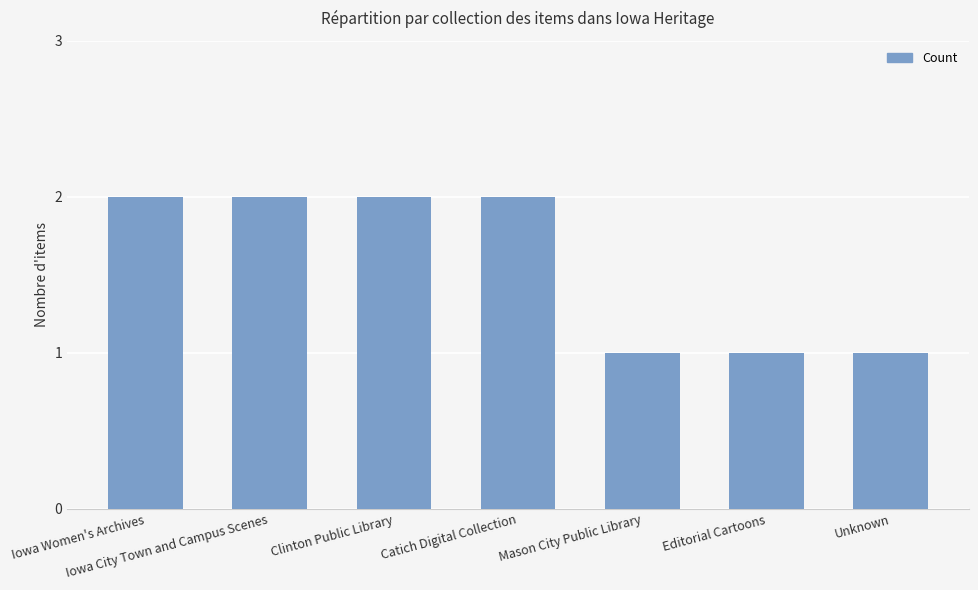

What is the value of the 7th bar from the left?

1